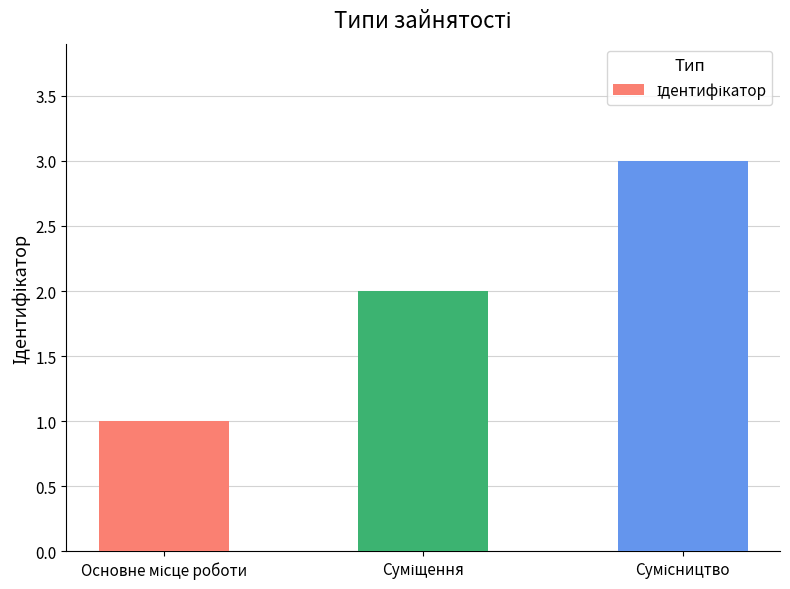

What is the smallest value displayed?

1